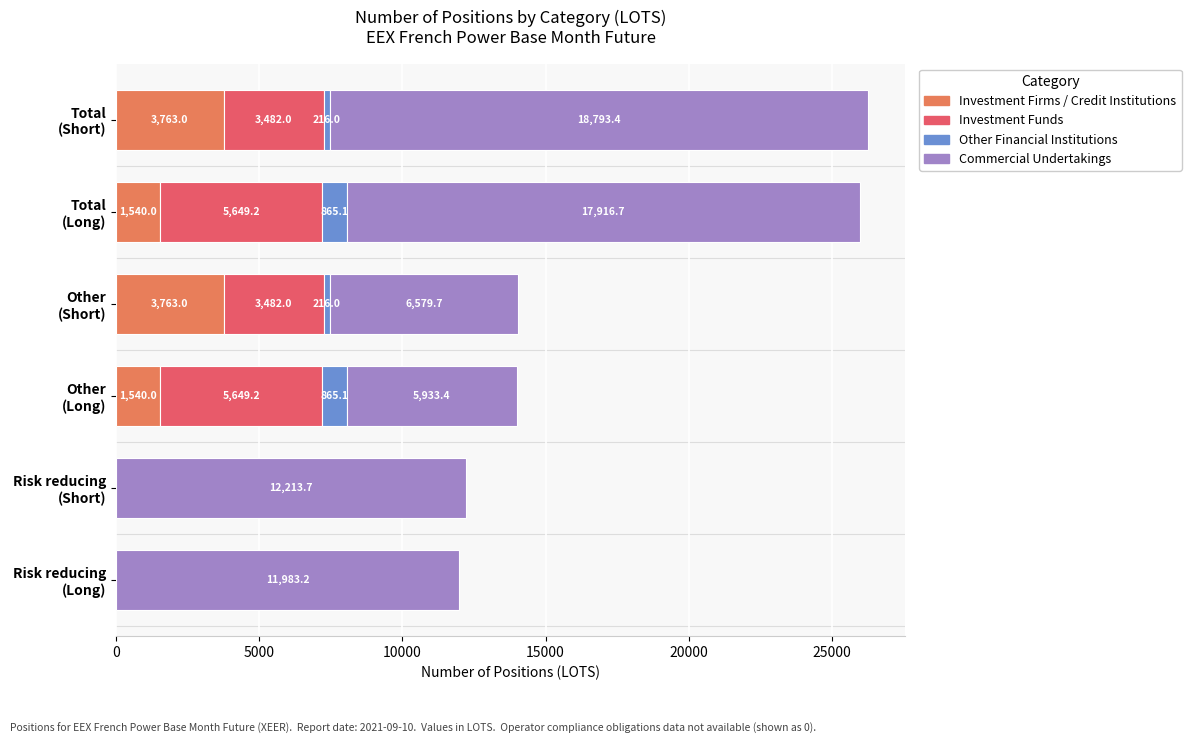

Reading left to right, transcribe all the data shown in this chart.

Investment Firms / Credit Institutions: 0.0	0.0	1540.0	3763.0	1540.0	3763.0
Investment Funds: 0.0	0.0	5649.2	3482.0	5649.2	3482.0
Other Financial Institutions: 0.0	0.0	865.1	216.0	865.1	216.0
Commercial Undertakings: 11983.2	12213.7	5933.4	6579.7	17916.7	18793.4